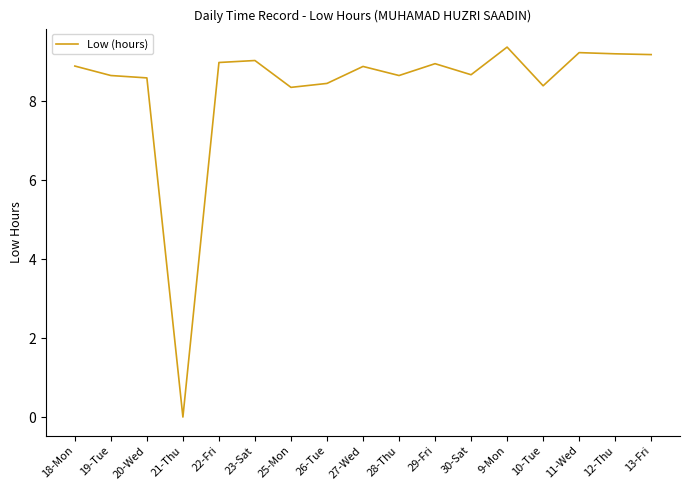

True or false: the data shows 14.0 at 12-Thu.

False